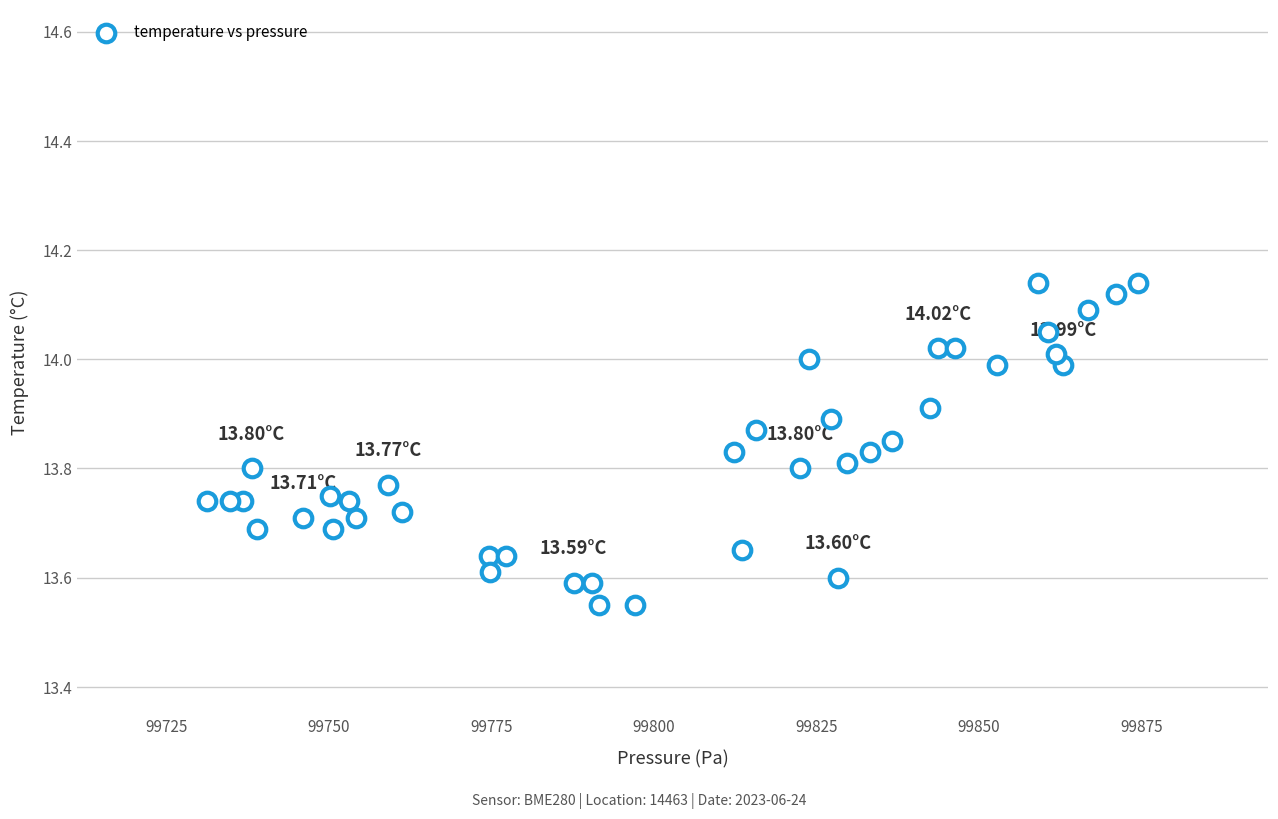

What is the range of X values (max minus min)?

143.3